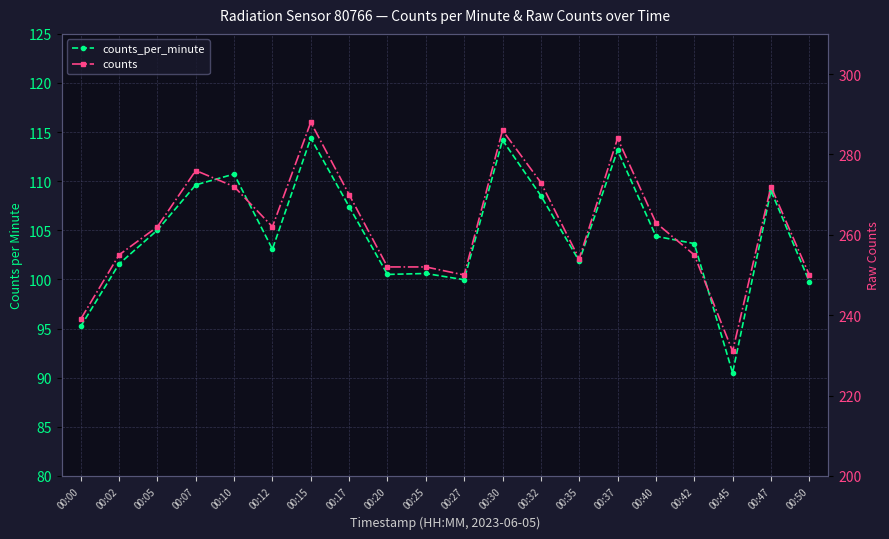

How many interior local peaks does the counts series have?

5